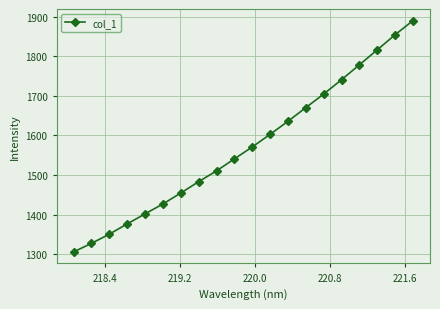

How many values exceed 1570?

10